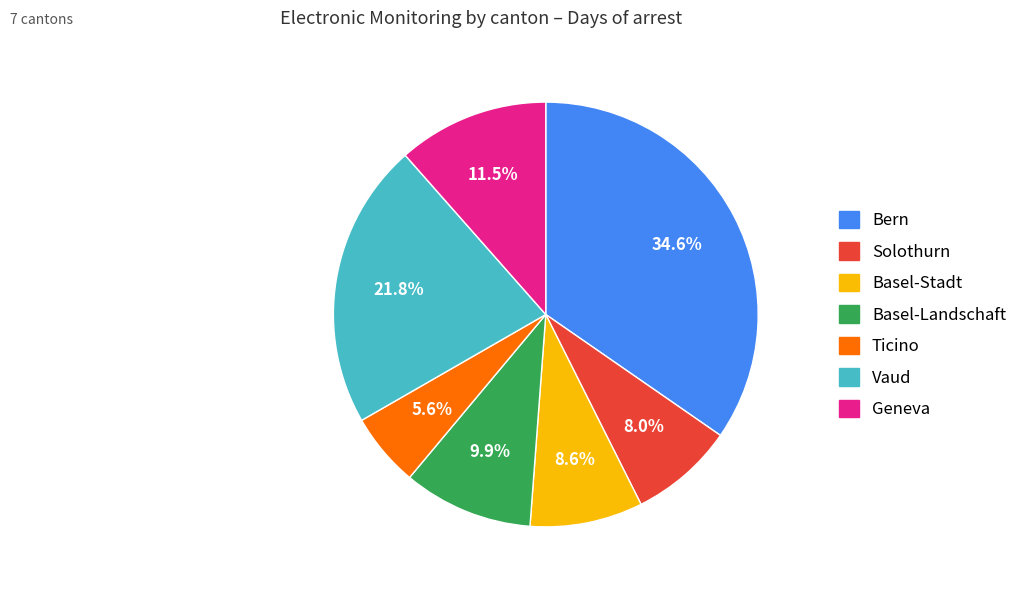

Do Vaud and Bern together represent more than half of the pie?

Yes